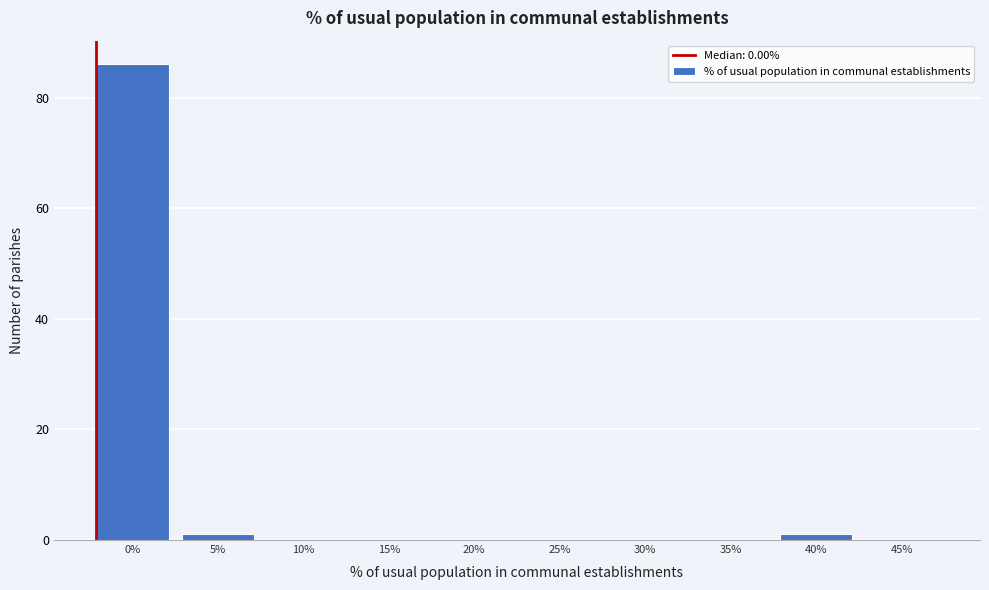

Reading left to right, extract all data points from this chart.

0%=86	5%=1	10%=0	15%=0	20%=0	25%=0	30%=0	35%=0	40%=1	45%=0